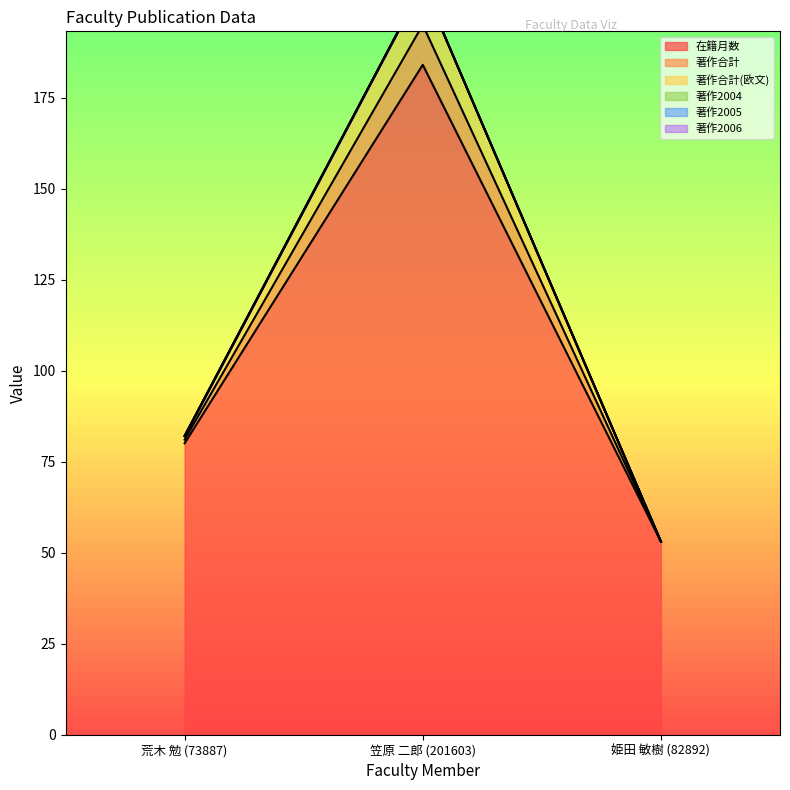

The 著作合計(欧文) series shows 206 at 笠原 二郎 (201603). True or false?

True